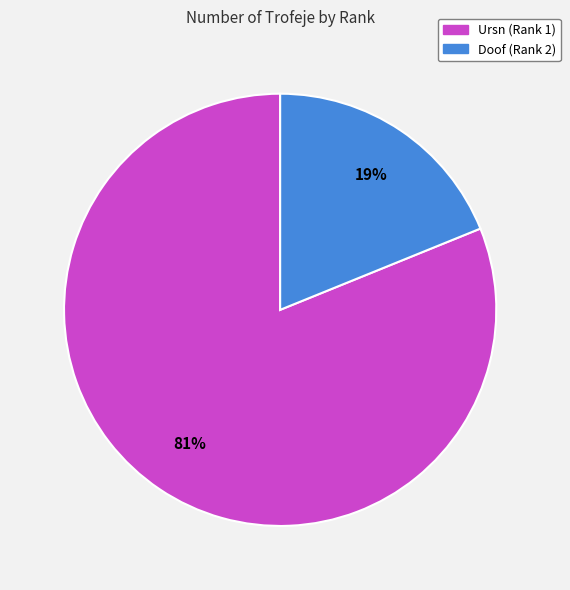

Count the number of slices in the pie.

2